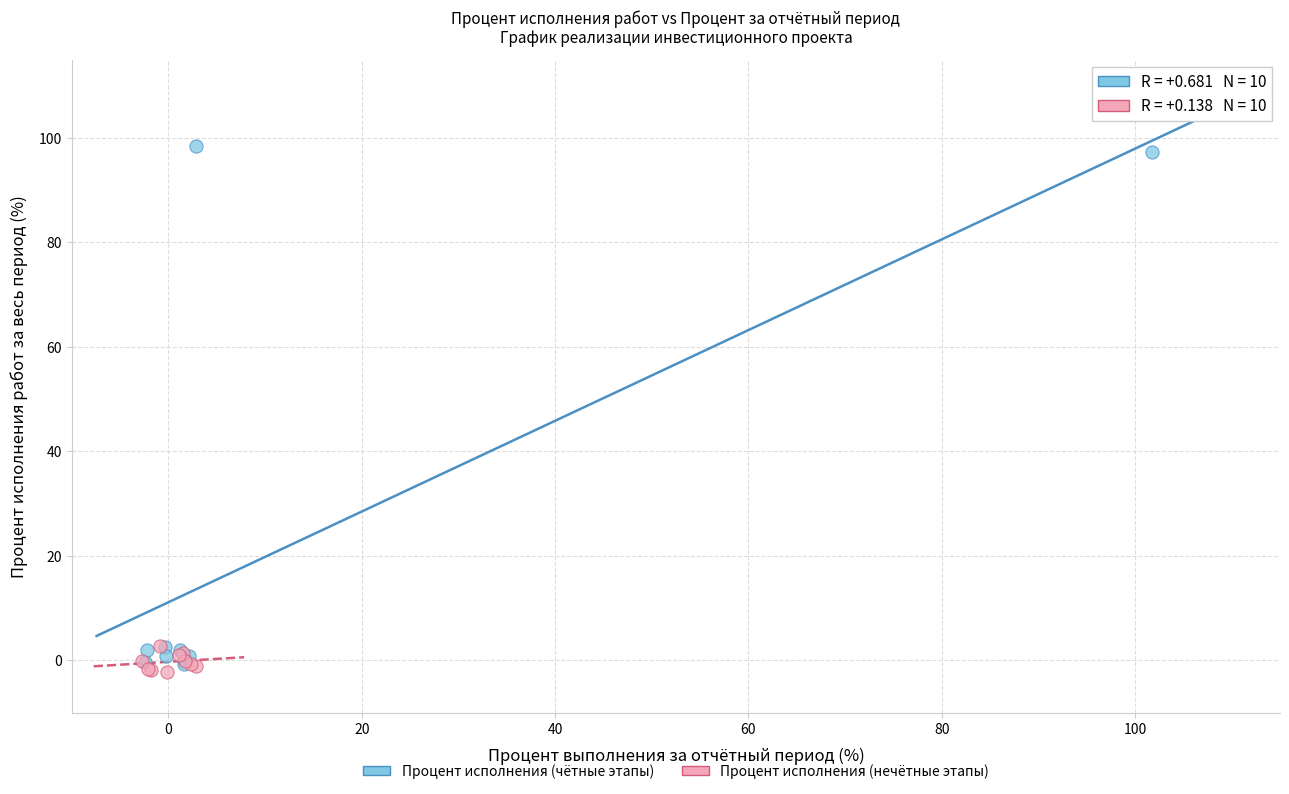

Which series has the widest spread of Y values?

Процент исполнения (чётные этапы)